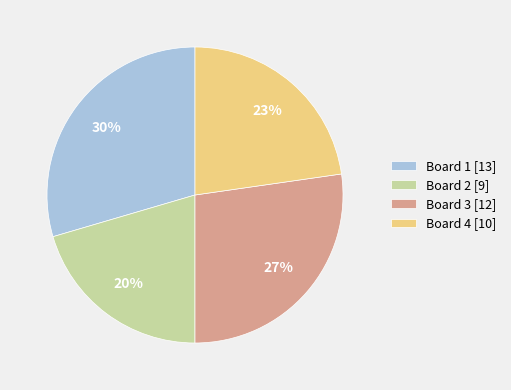

True or false: Board 3 accounts for 36% of the total.

False